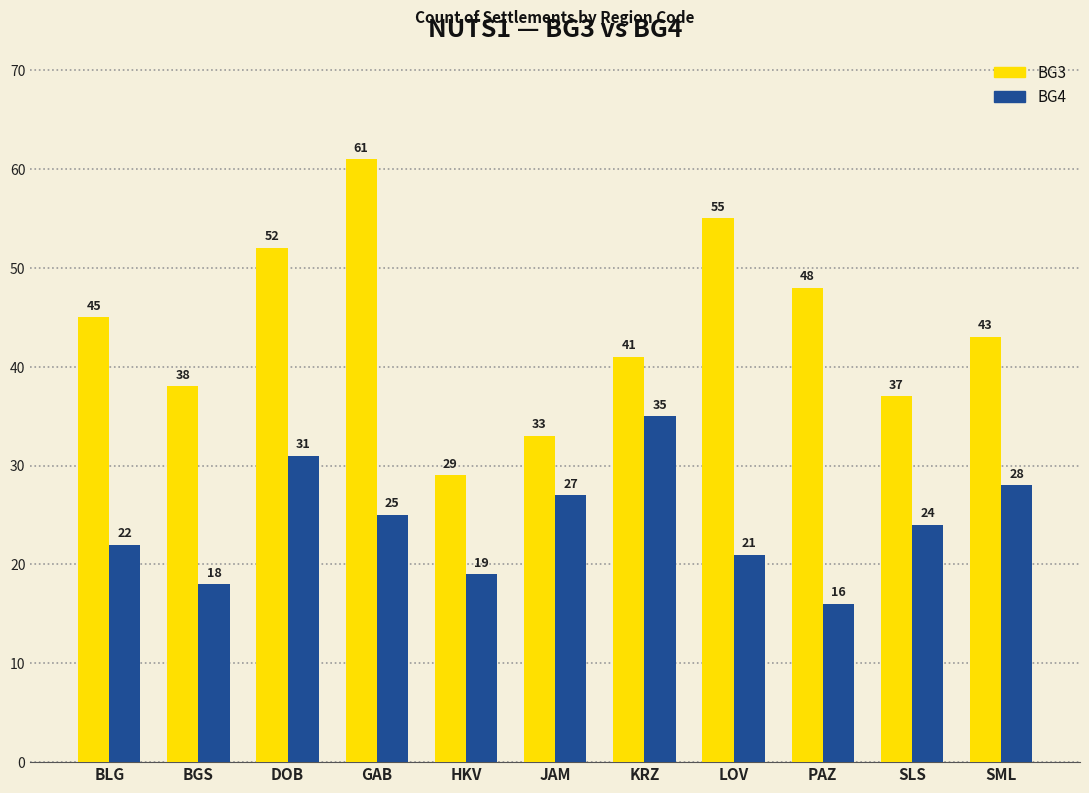

Reading left to right, extract all data points from this chart.

BG3: 45	38	52	61	29	33	41	55	48	37	43
BG4: 22	18	31	25	19	27	35	21	16	24	28